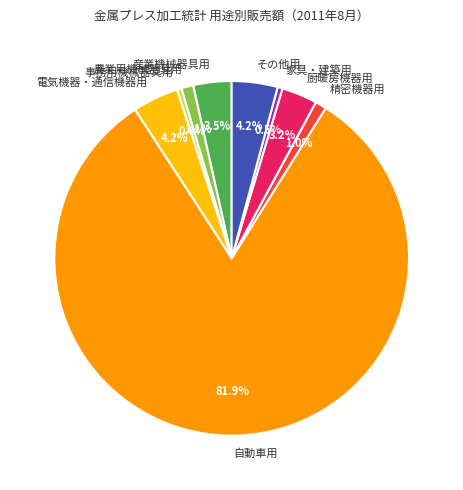

Is it true that 厨暖房機器用 is 3% of the pie?

True